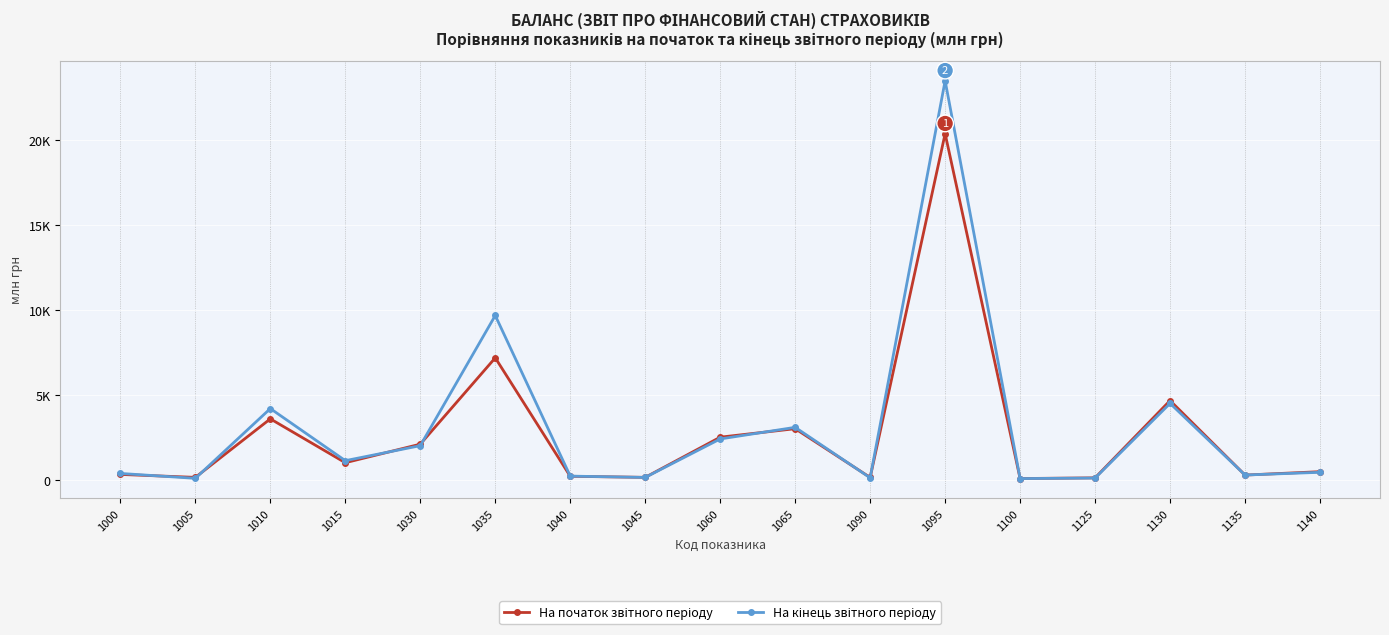

True or false: На кінець звітного періоду has more than 0 interior local peaks.

True